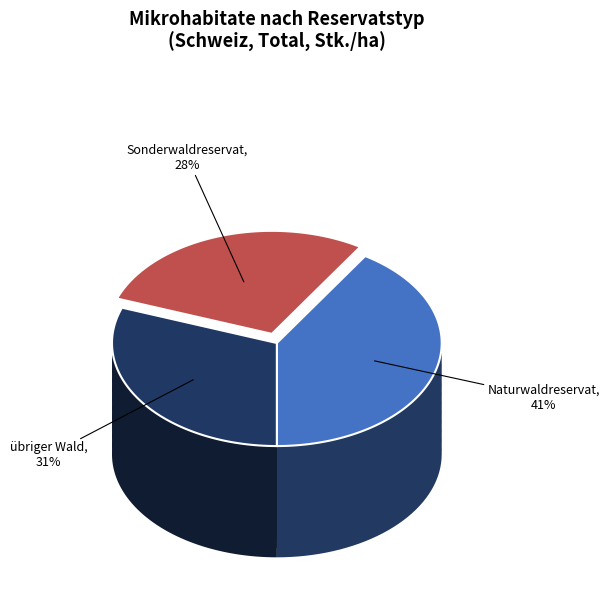

How many segments does this pie chart have?

3